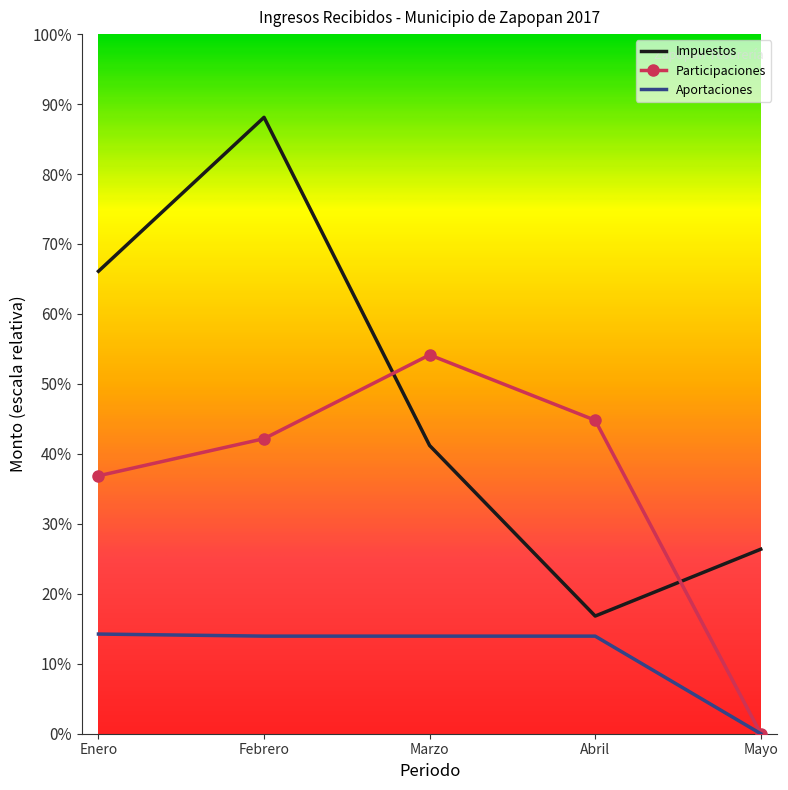

Where does the Aportaciones series first go above 69745855?

Enero